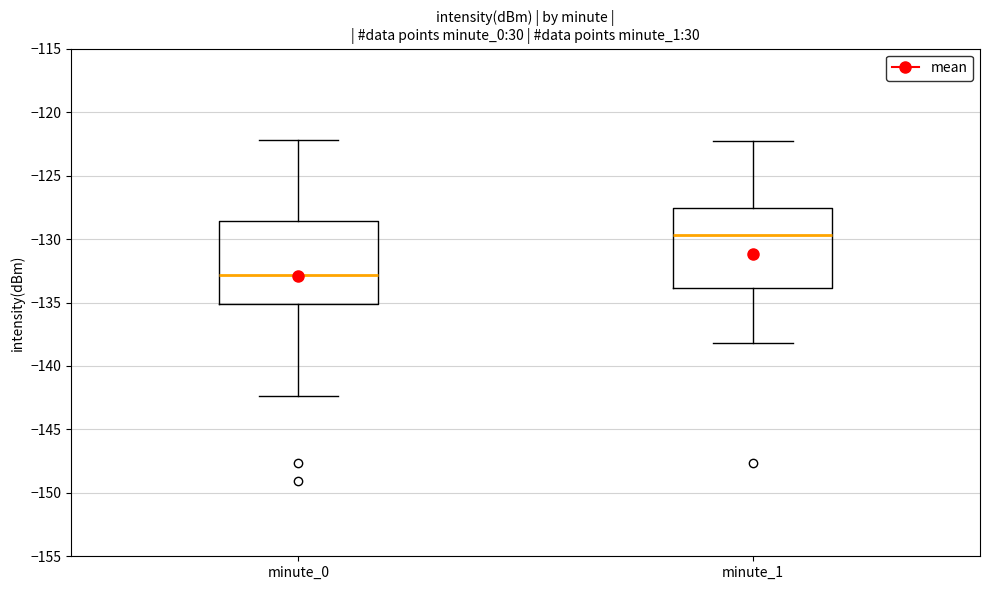

Which box's median line is the lowest?

minute_0